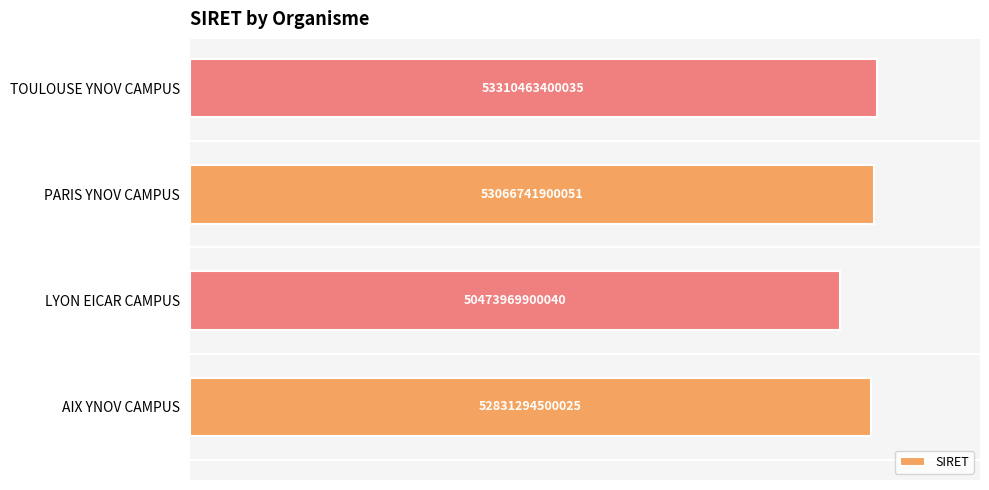

Are the bars horizontal?

Yes